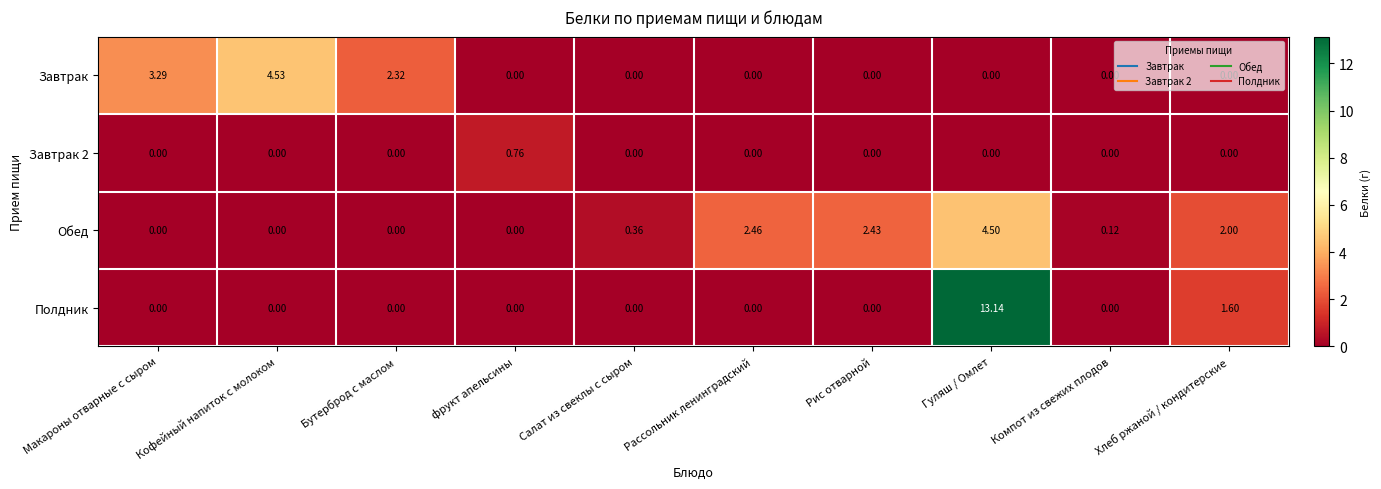

Which series has the widest spread of values?

Полдник